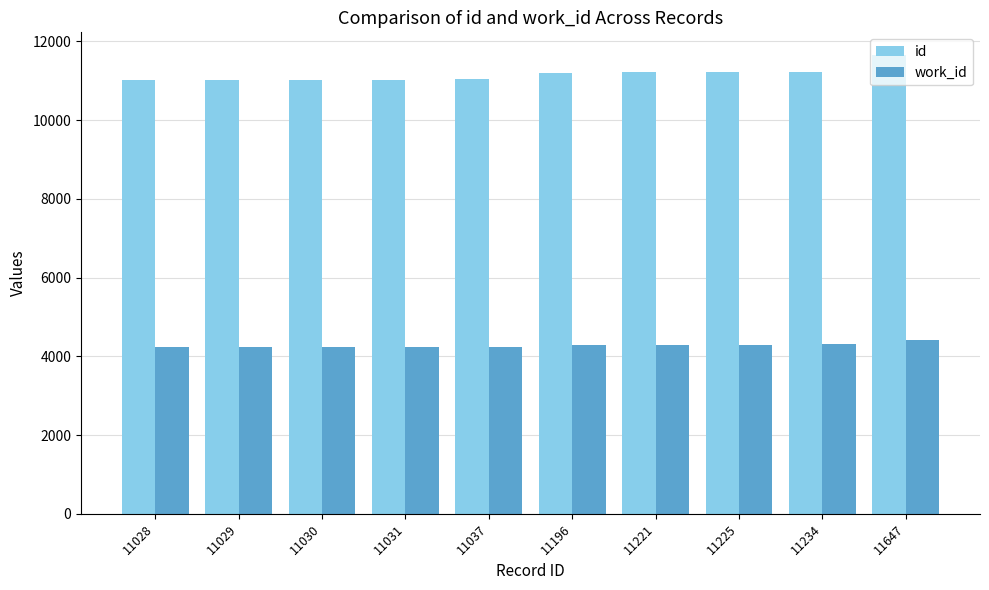

Which series has the largest range (max minus min)?

id